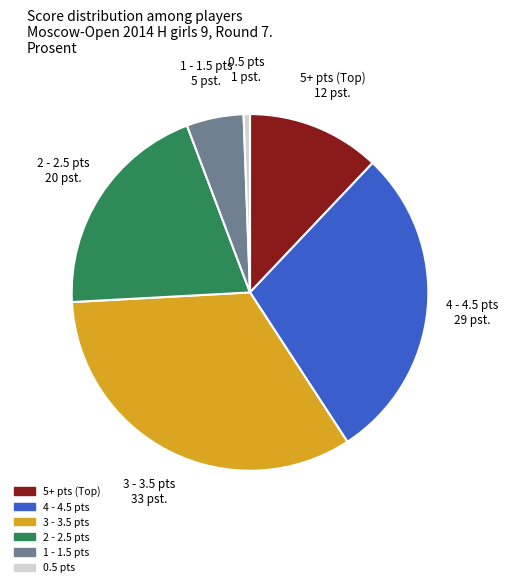

Is there a majority slice in this chart?

No